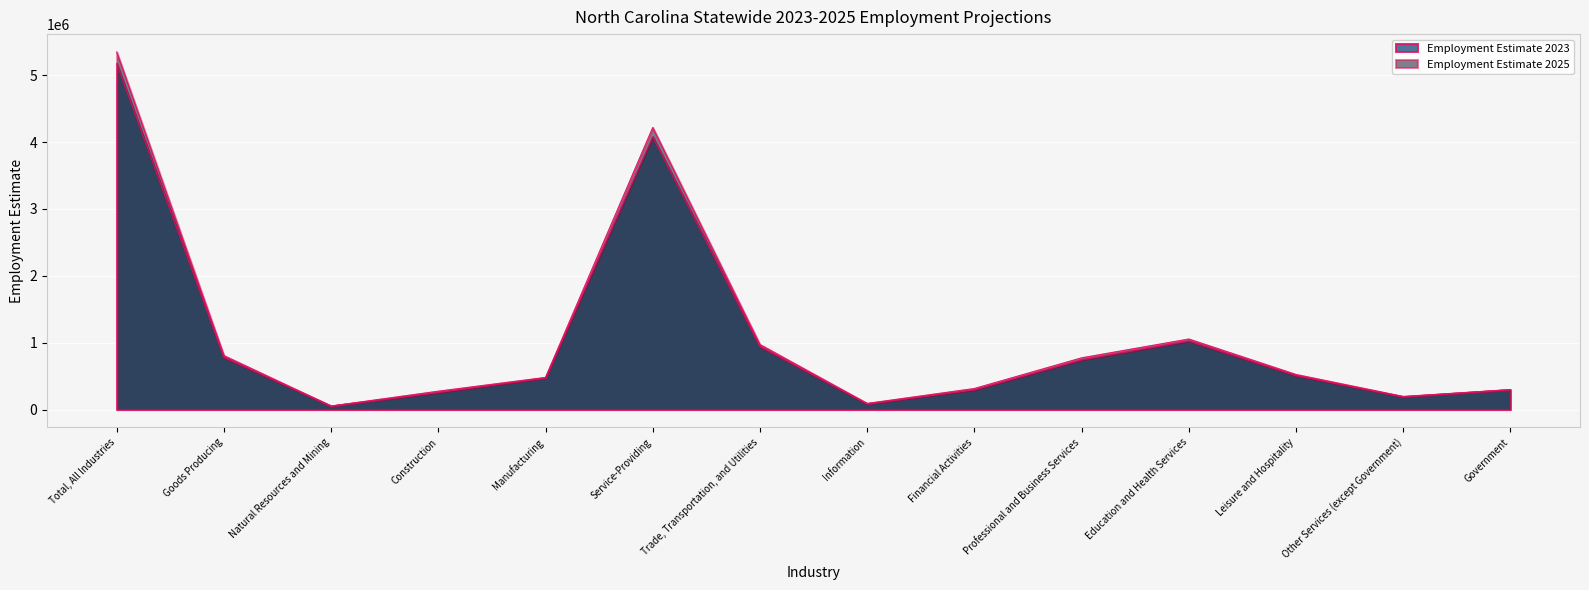

What is the label of the 14th point from the left?

Government